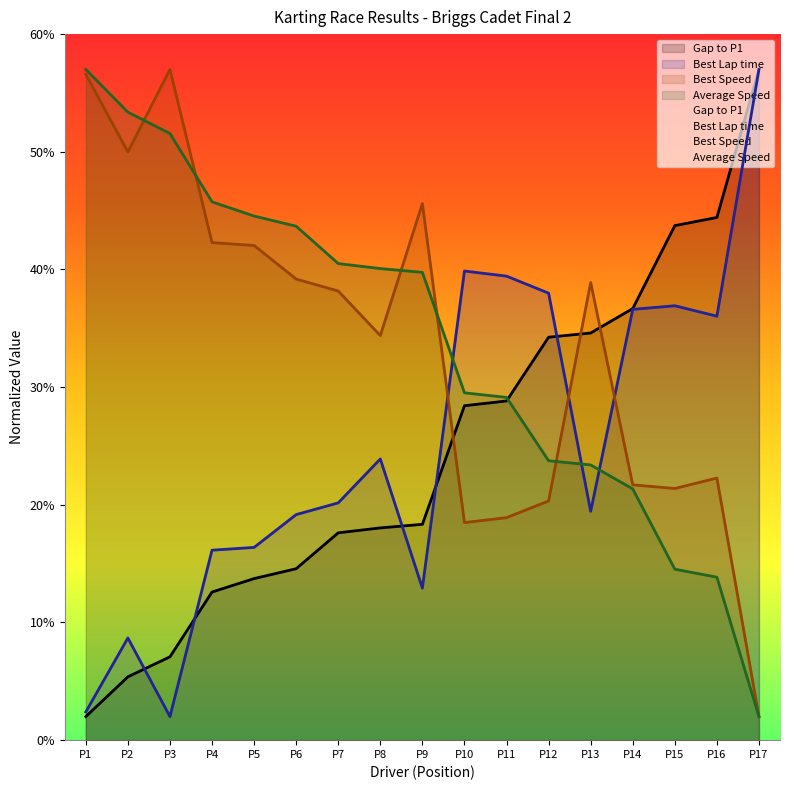

True or false: Average Speed has a value of 8.7 at P11.

False